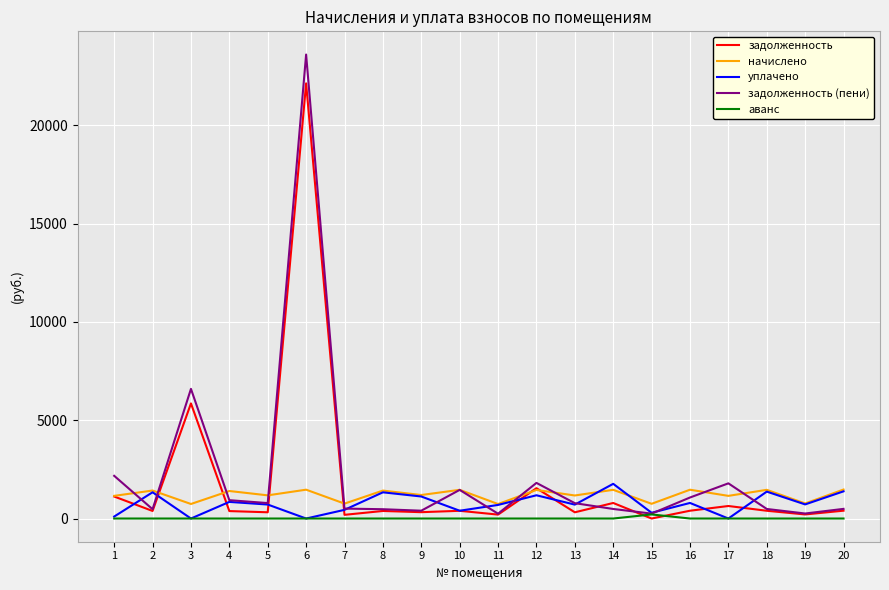

What is the approximate value of задолженность at 11?

199.2